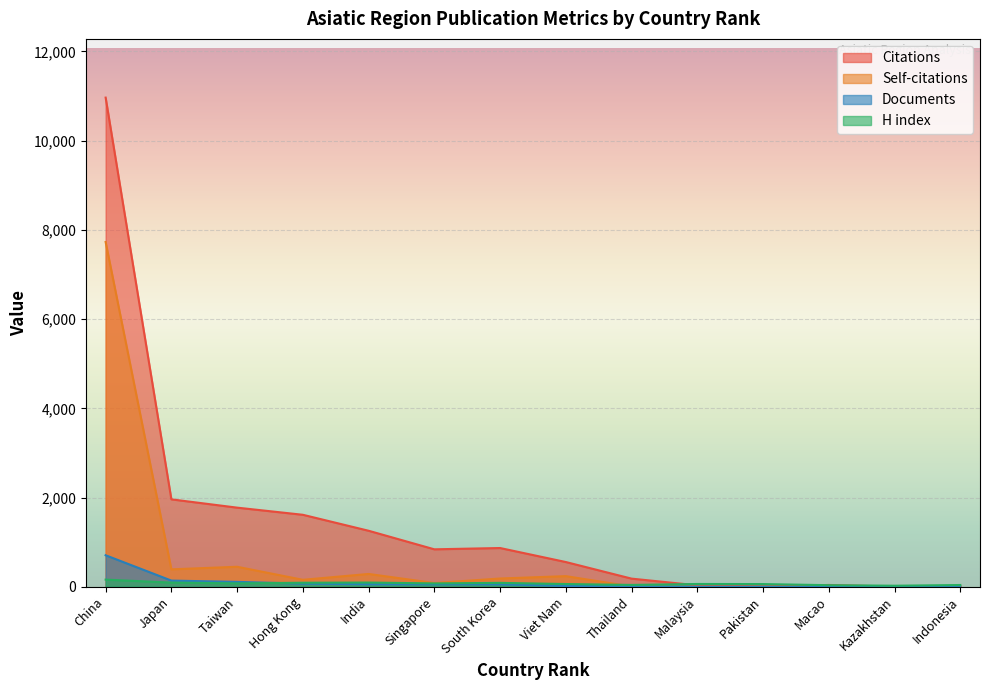

Which series changed the most between Thailand and Pakistan?

Citations